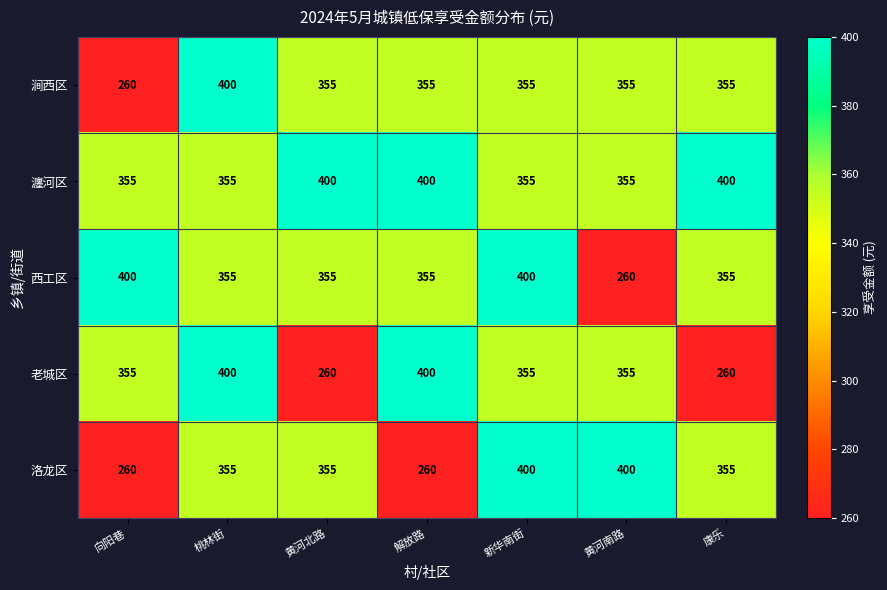

What is the difference between the highest and lowest values at 黄河南路?

140